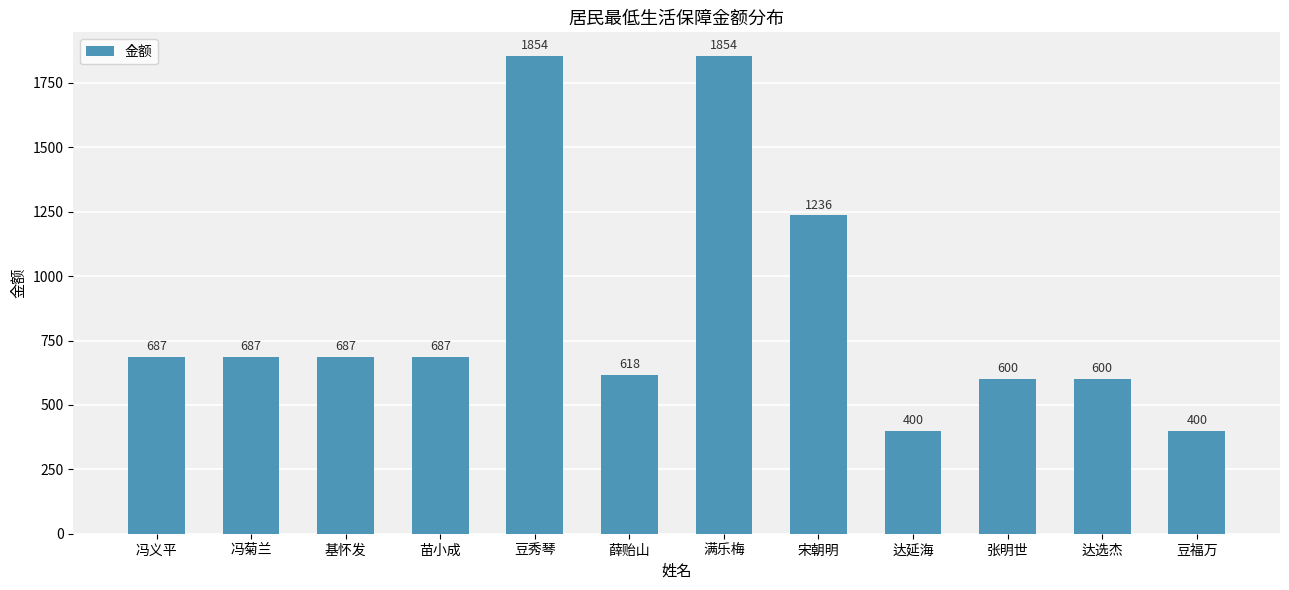

What is the difference between the maximum and minimum values?

1454